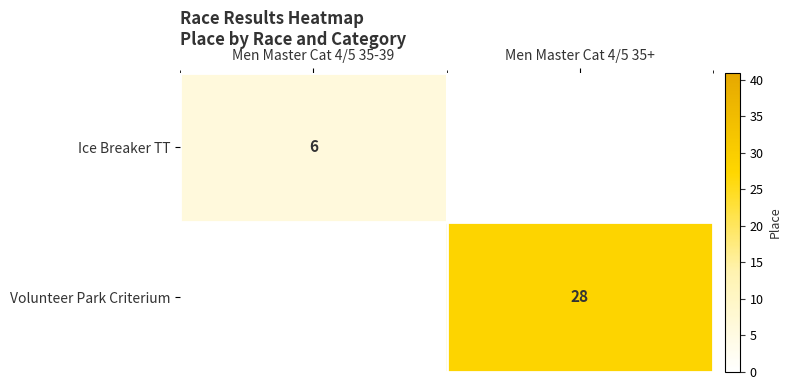

The Volunteer Park Criterium series shows 44.8 at Men Master Cat 4/5 35+. True or false?

False